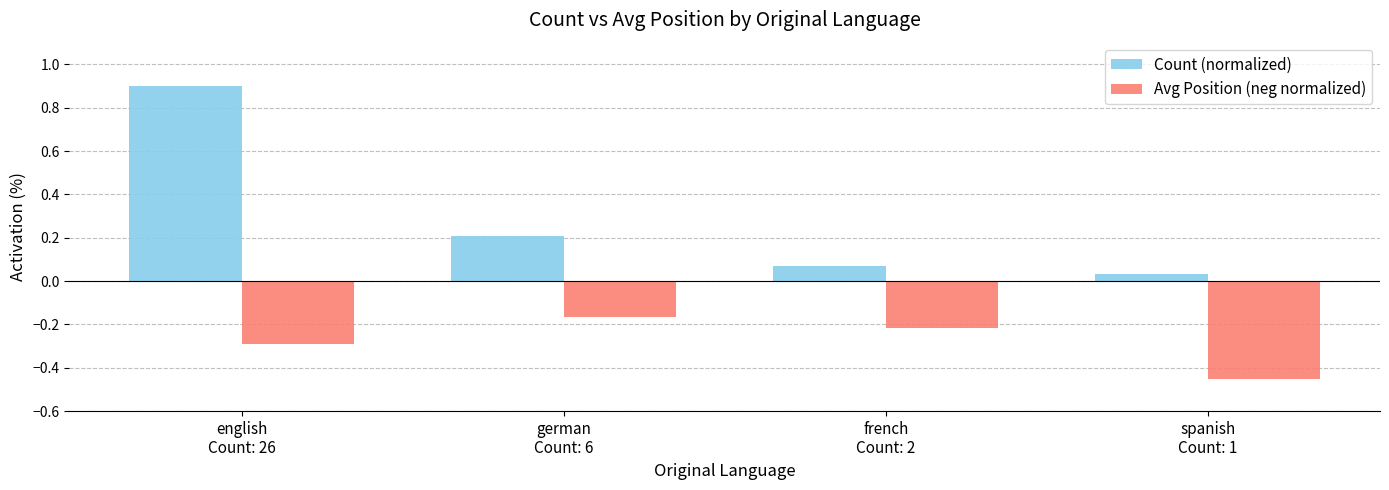

What are all the series names shown in the legend?

Count (normalized), Avg Position (neg normalized)